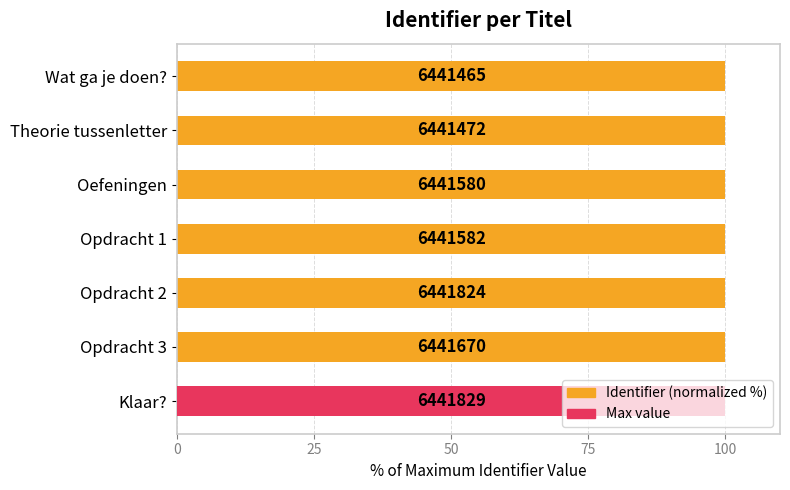

How many bars are there in total?

7